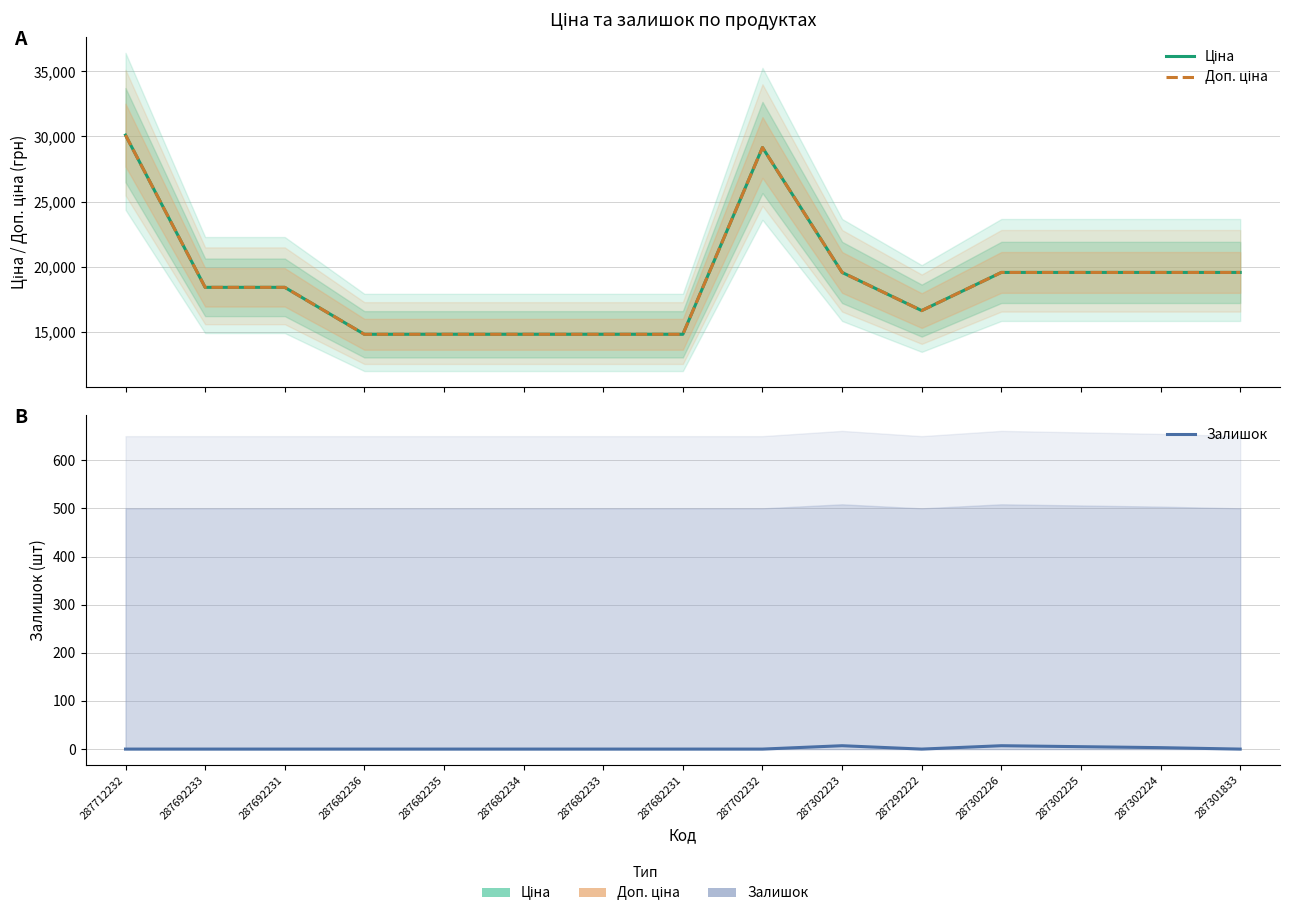

The value of Залишок at 287302223 is 7.0. True or false?

True